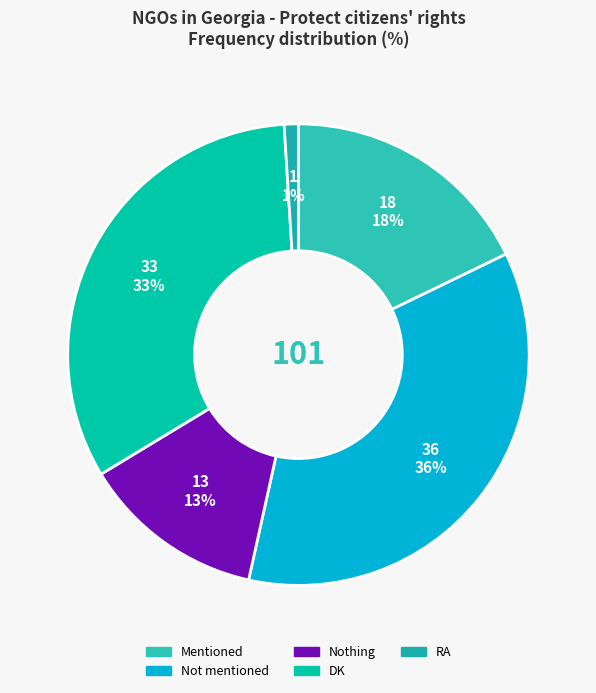

Does RA represent more than half of the total?

No